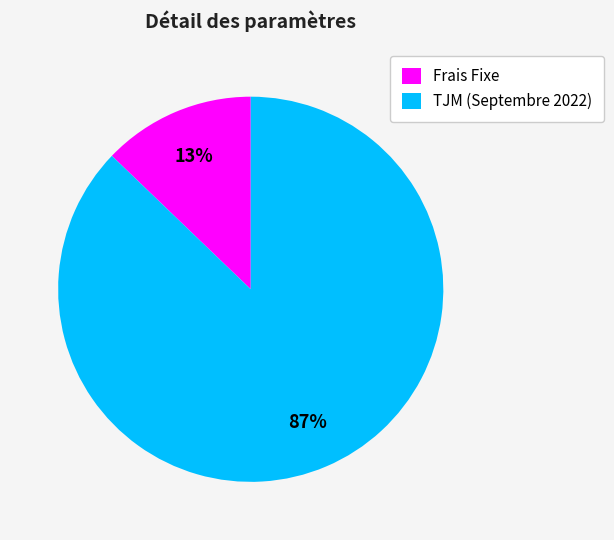

To the nearest percent, what is the difference between the largest and smallest slice percentages?

74%